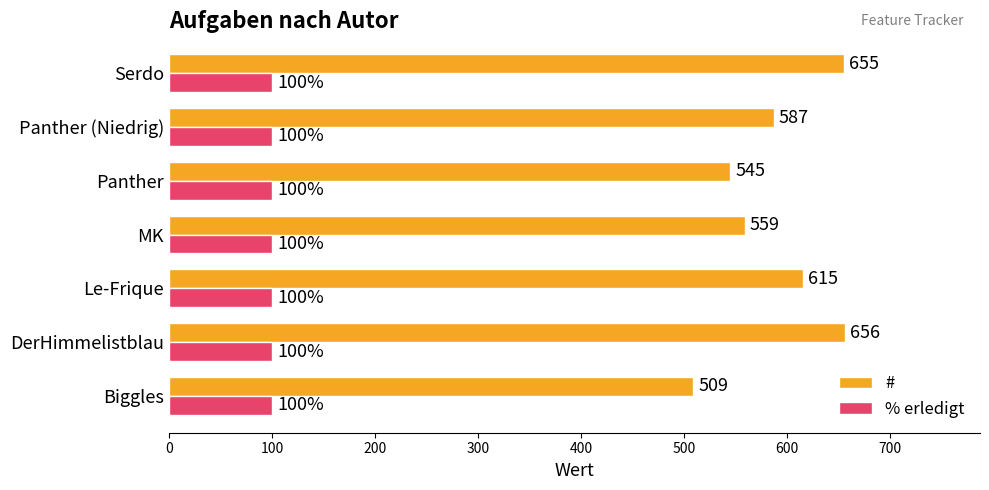

The value of % erledigt at Le-Frique is 100. True or false?

True